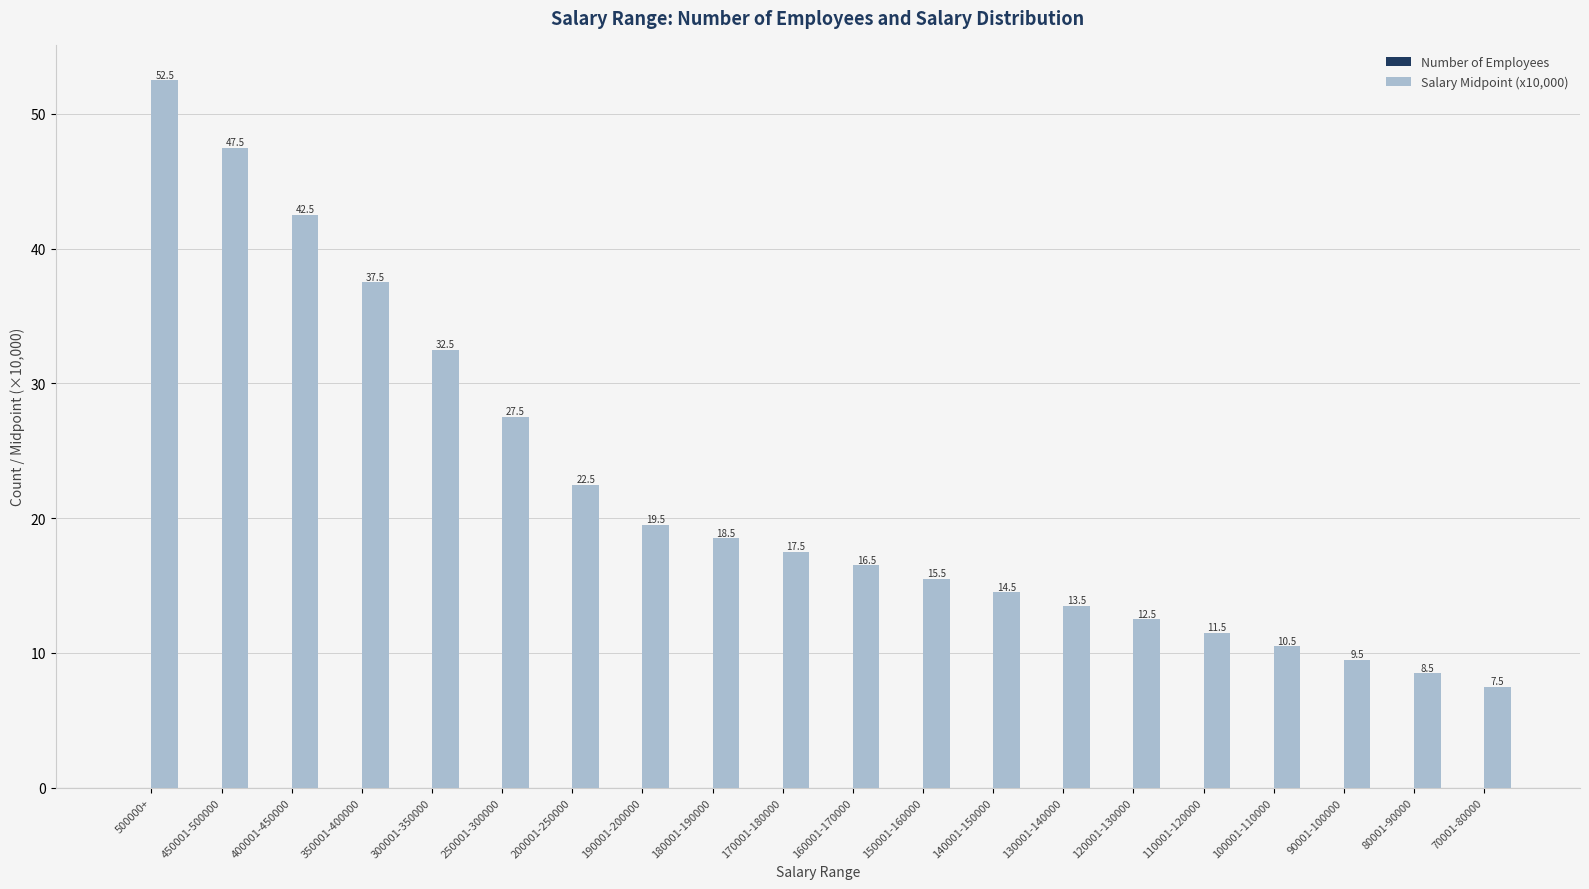

Does the chart contain stacked bars?

No